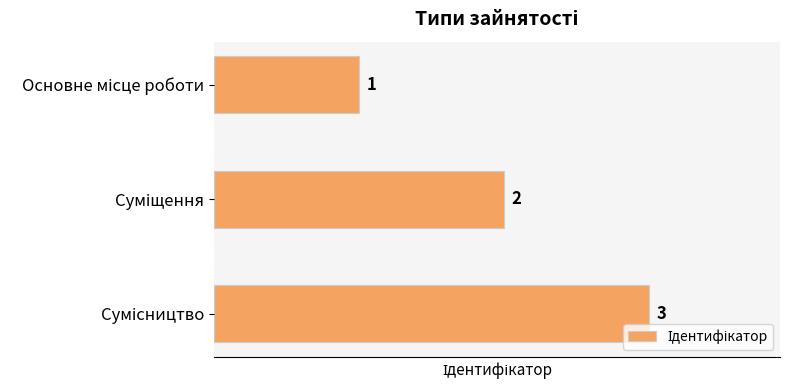

What is the value of the 3rd bar from the top?

3